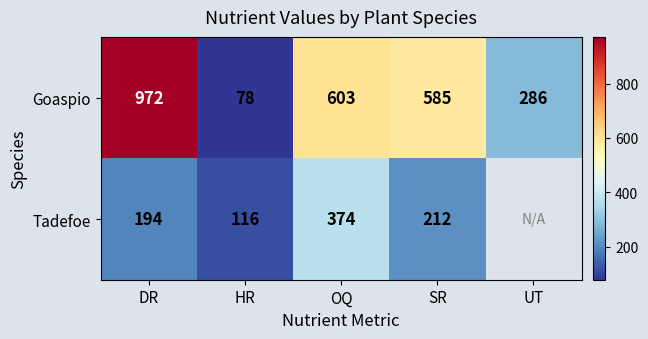

What is the minimum value shown in the chart?

78.0